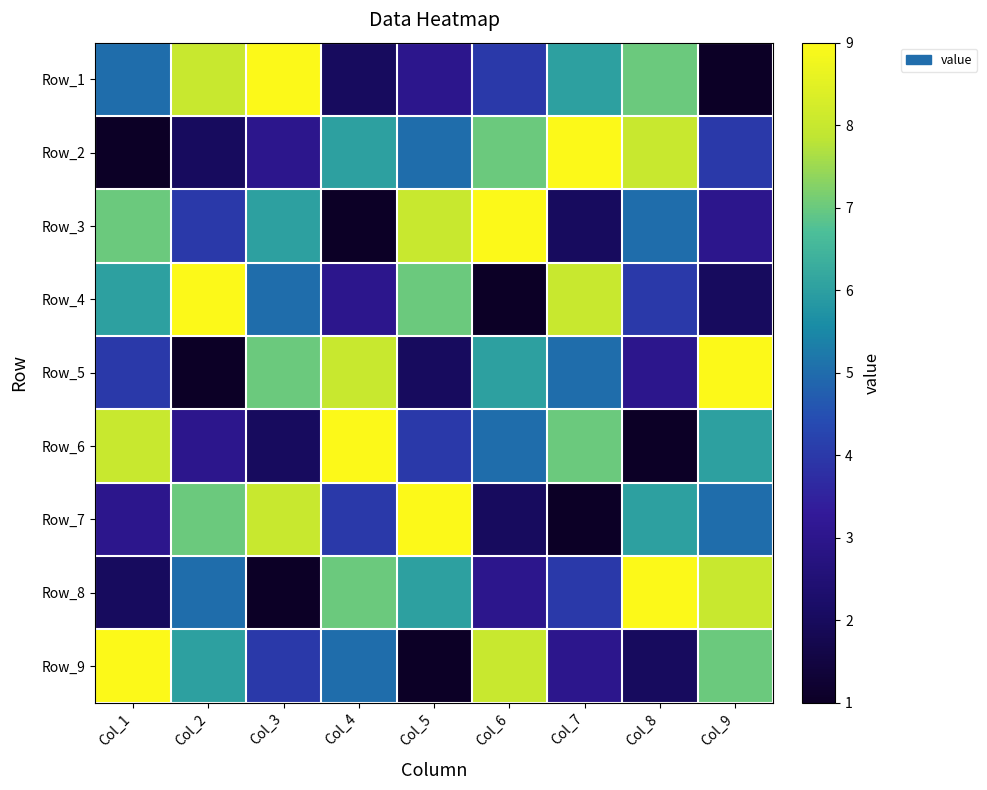

At how many categories does at least one series exceed 4?

9